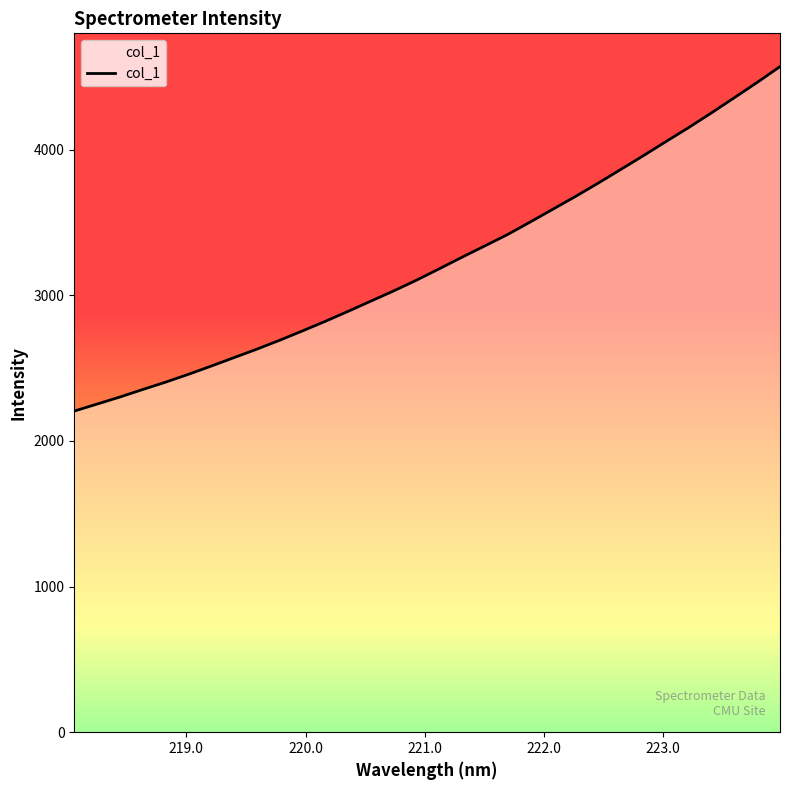

What is the maximum value shown in the chart?

4569.5